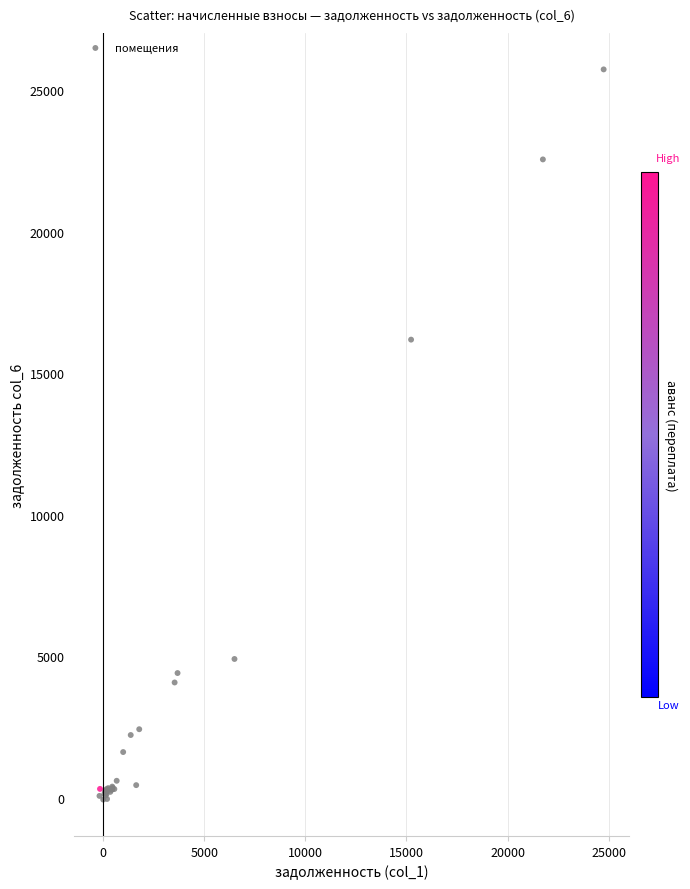

What Y value in the scatter plot is closest to 12836?

16190.1